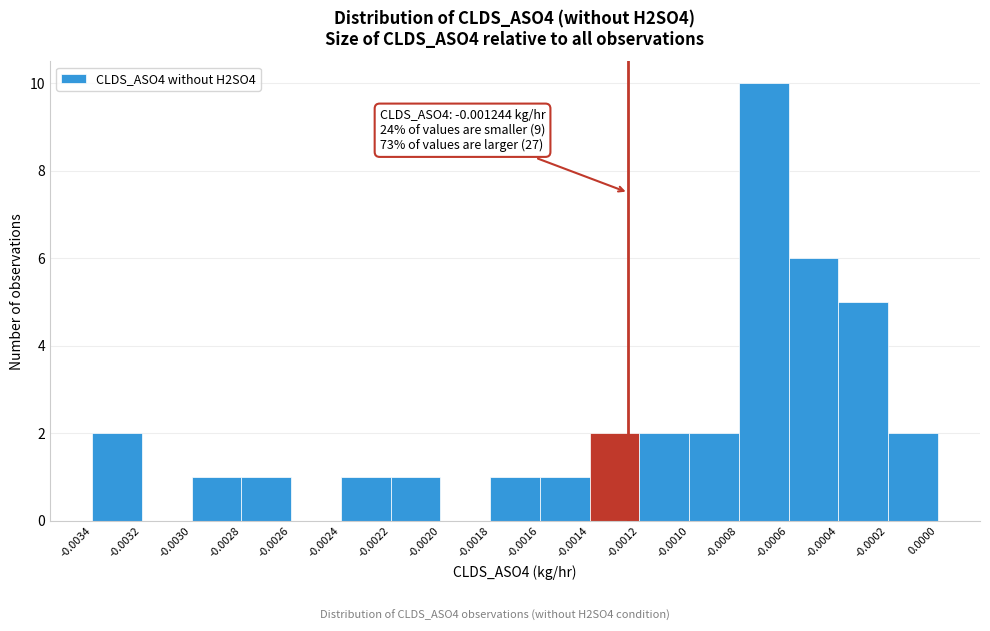

Over which range of the x-axis is the bar tallest?

-0.0008 to -0.0006